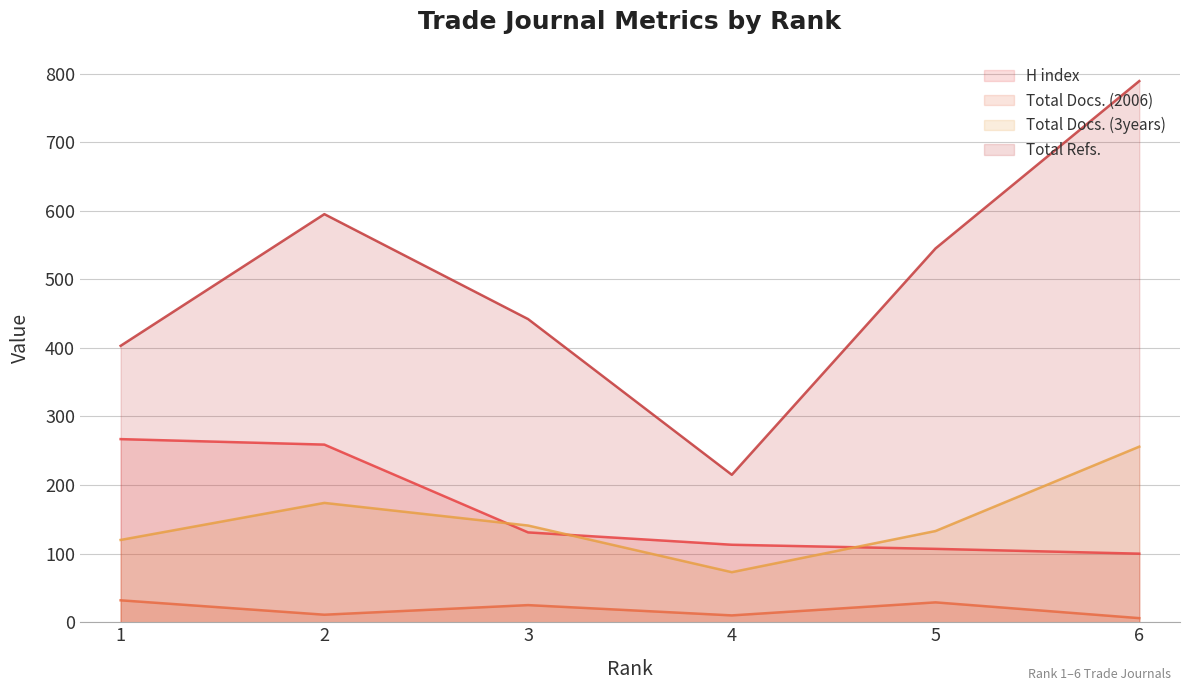

Which category has the highest value across all series?

6